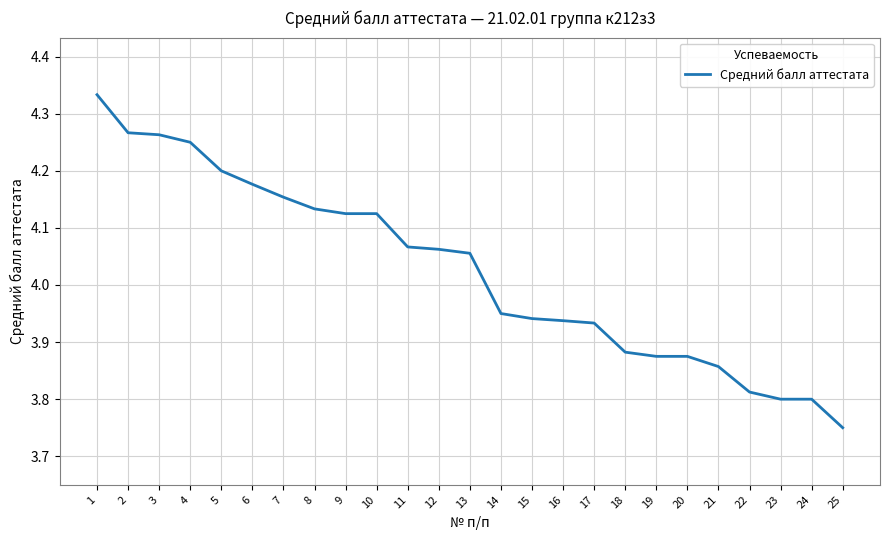

What is the ratio of the value at 12 to the value at 24?

1.1